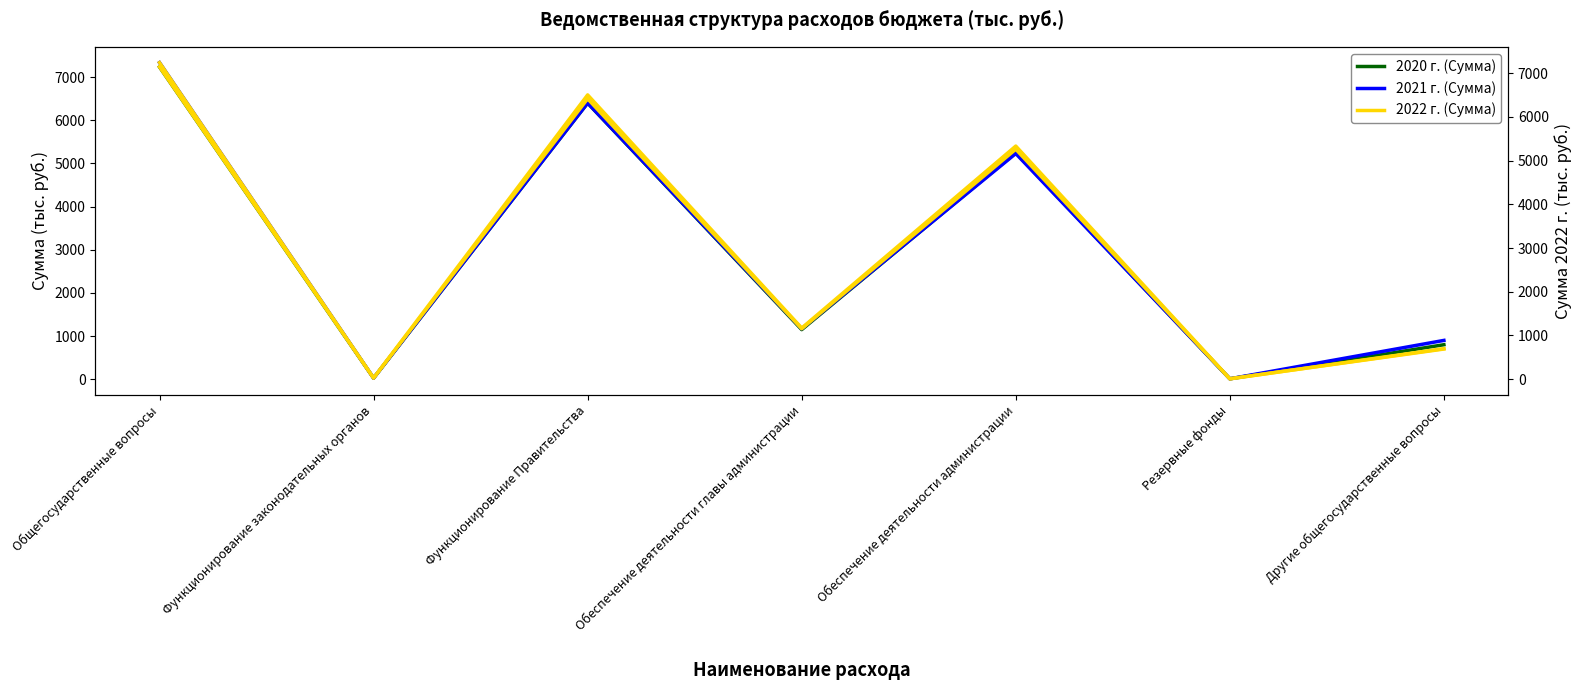

Reading left to right, transcribe all the data shown in this chart.

2020 г. (Сумма): Общегосударственные вопросы=7236	Функционирование законодательных органов=26	Функционирование Правительства=6400	Обеспечение деятельности главы администрации=1150	Обеспечение деятельности администрации=5250	Резервные фонды=10	Другие общегосударственные вопросы=800
2021 г. (Сумма): Общегосударственные вопросы=7337	Функционирование законодательных органов=27	Функционирование Правительства=6400	Обеспечение деятельности главы администрации=1170	Обеспечение деятельности администрации=5230	Резервные фонды=10	Другие общегосударственные вопросы=900
2022 г. (Сумма): Общегосударственные вопросы=7238	Функционирование законодательных органов=28	Функционирование Правительства=6500	Обеспечение деятельности главы администрации=1170	Обеспечение деятельности администрации=5330	Резервные фонды=10	Другие общегосударственные вопросы=700